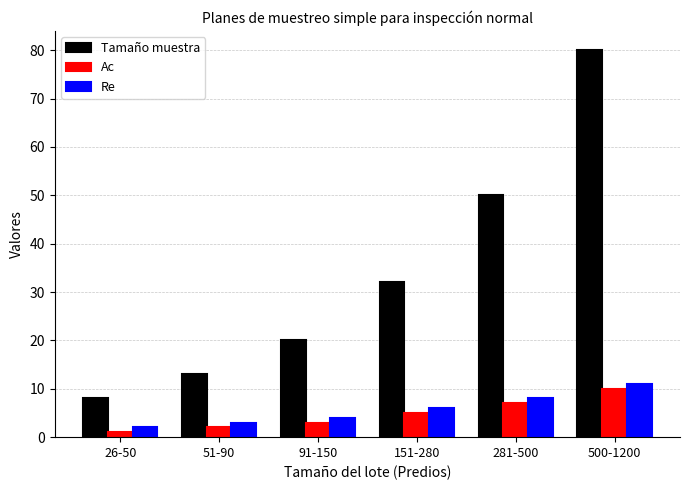

At which category is the sum across all series the highest?

500-1200